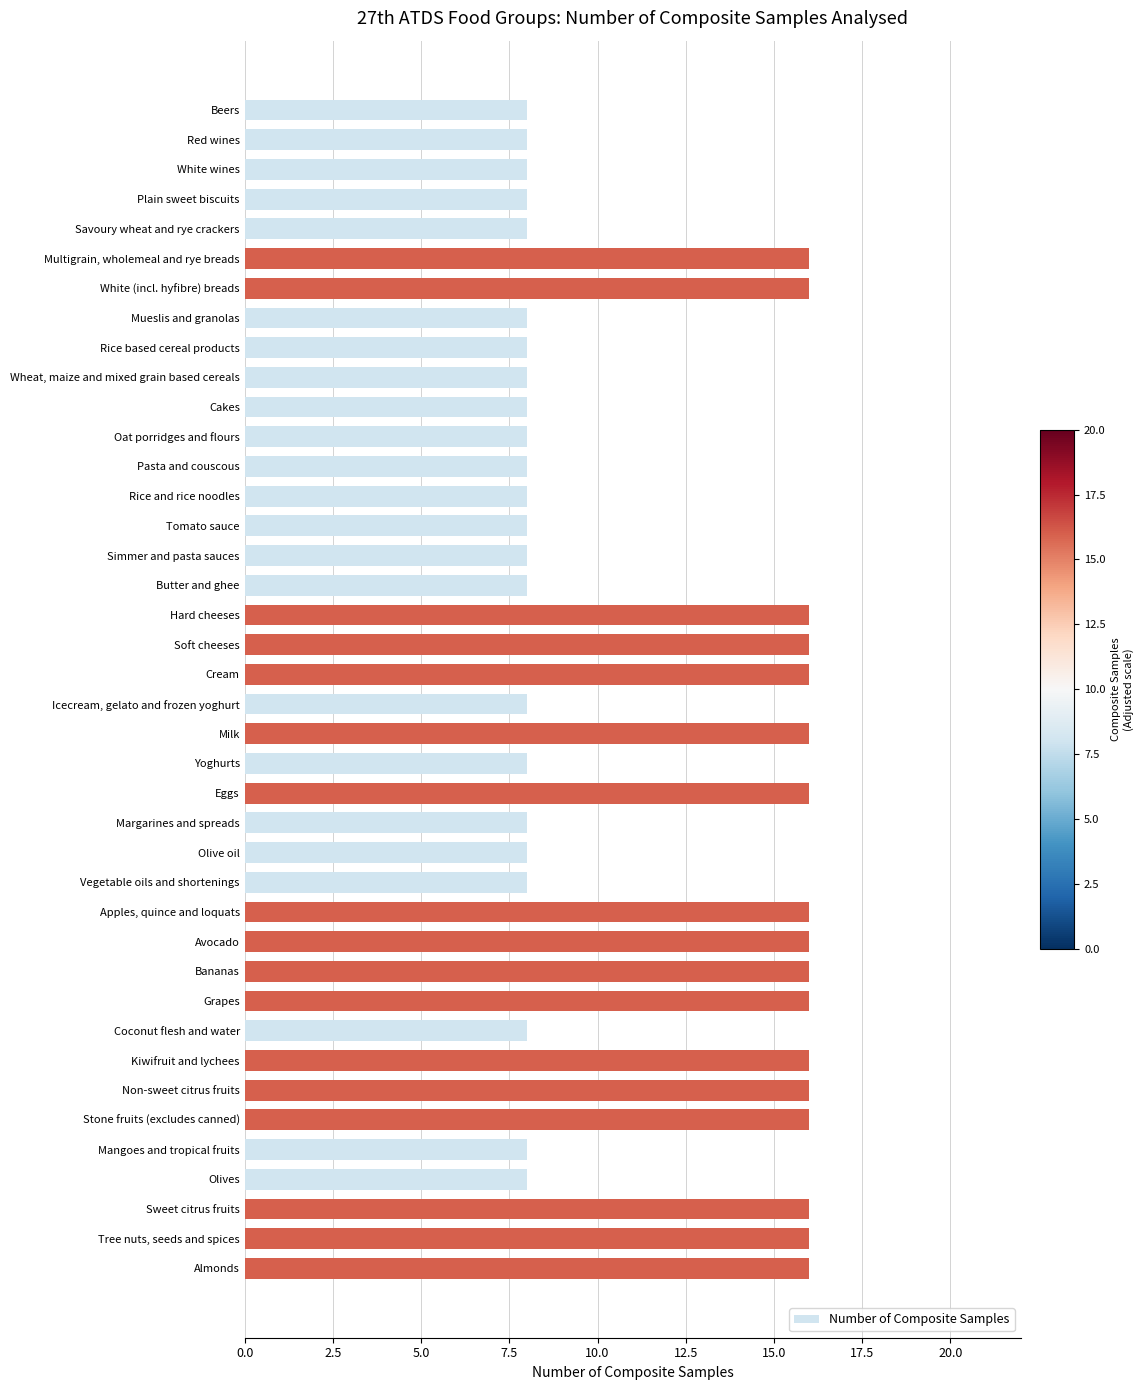

What is the difference between the maximum and minimum values?

8